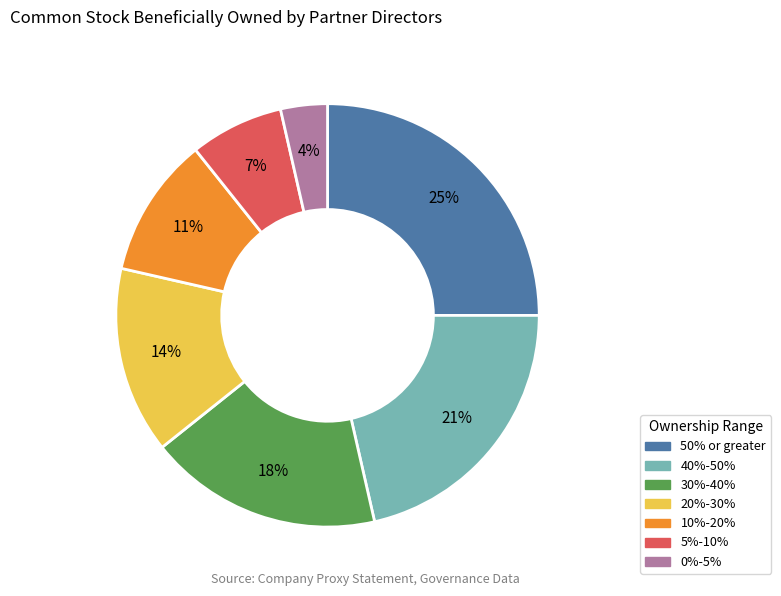

What percentage is the 20%-30% slice, to the nearest percent?

14%